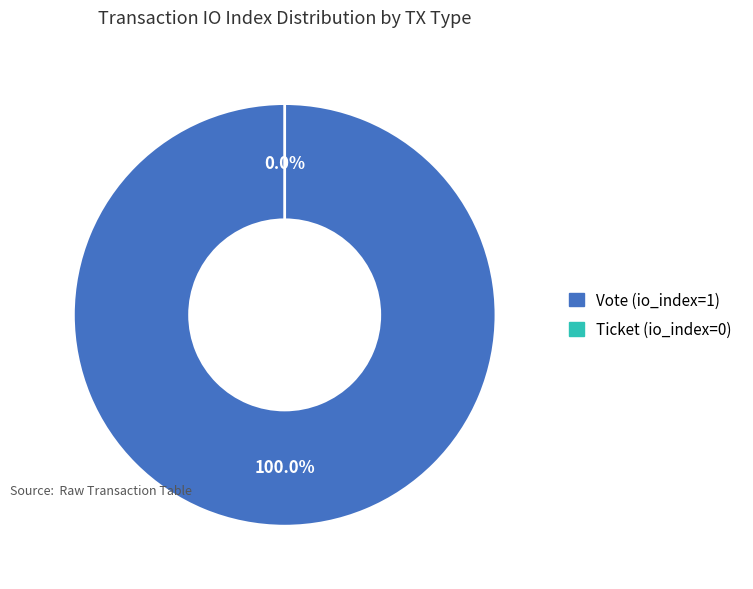

How many segments does this pie chart have?

2